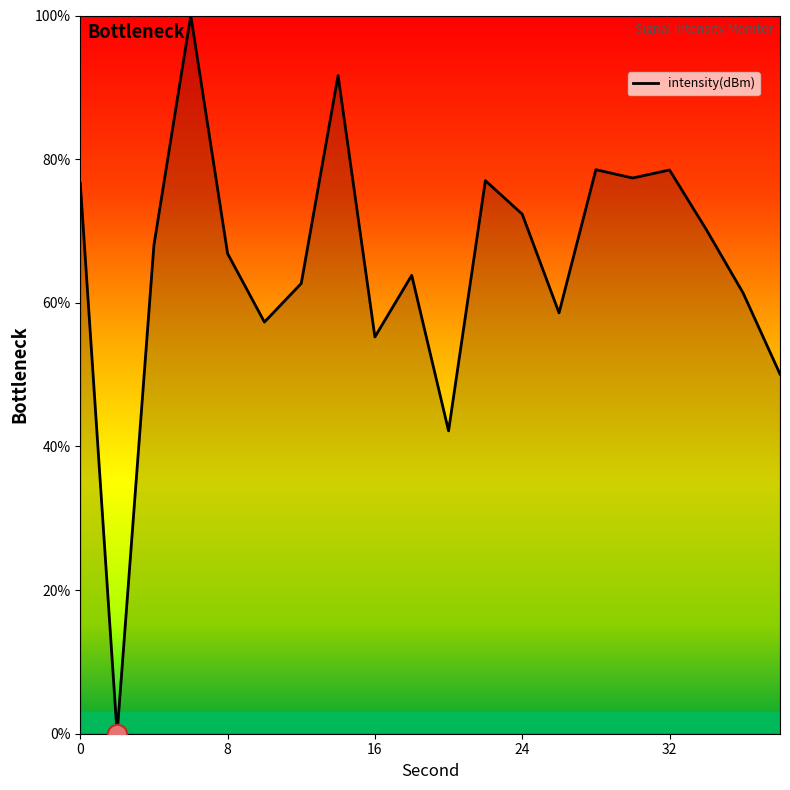

What is the difference between the maximum and minimum values?

100.0